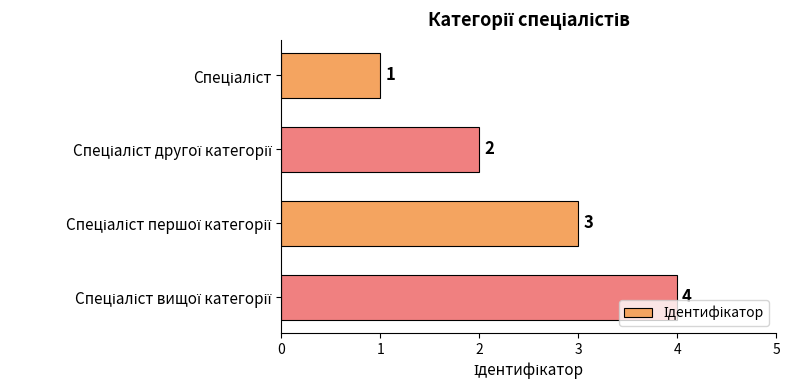

Count the values in the range 2 to 4.

3